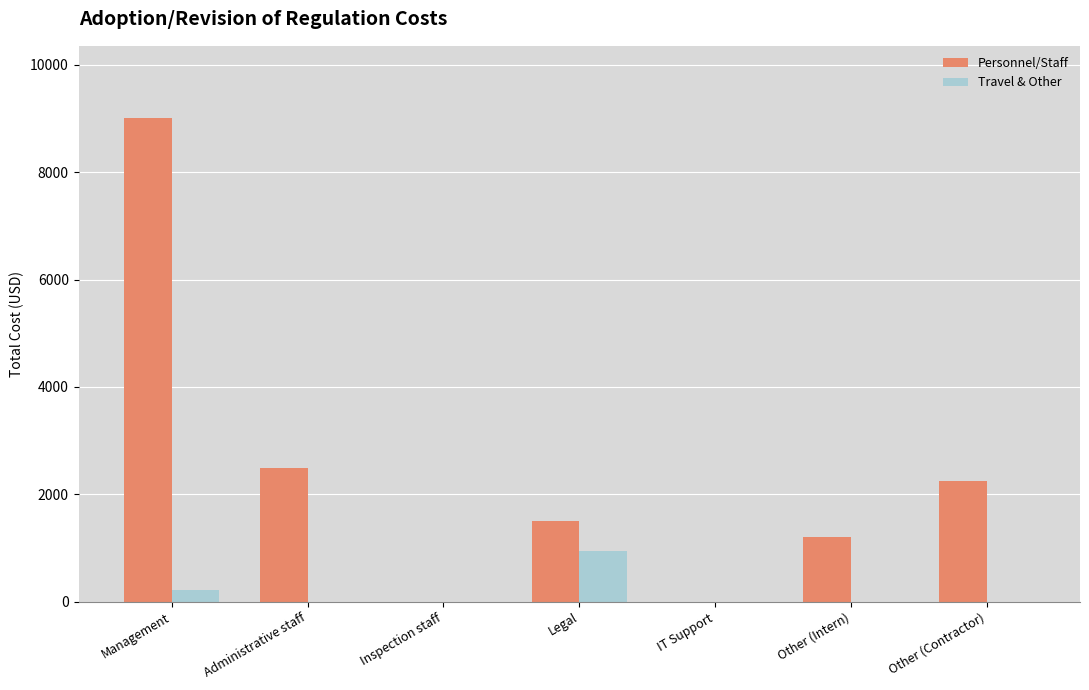

Is it true that Personnel/Staff equals 1999.5 at Other (Intern)?

False